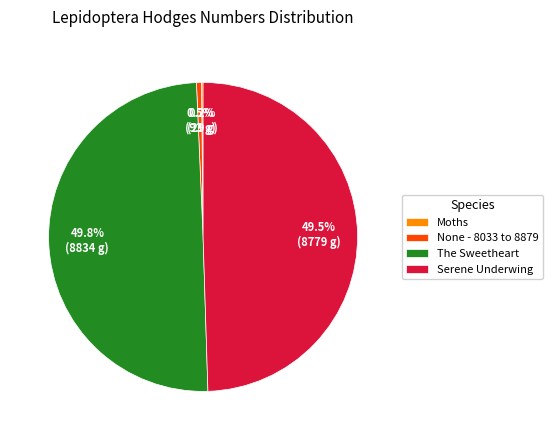

Does None - 8033 to 8879 represent more than half of the total?

No